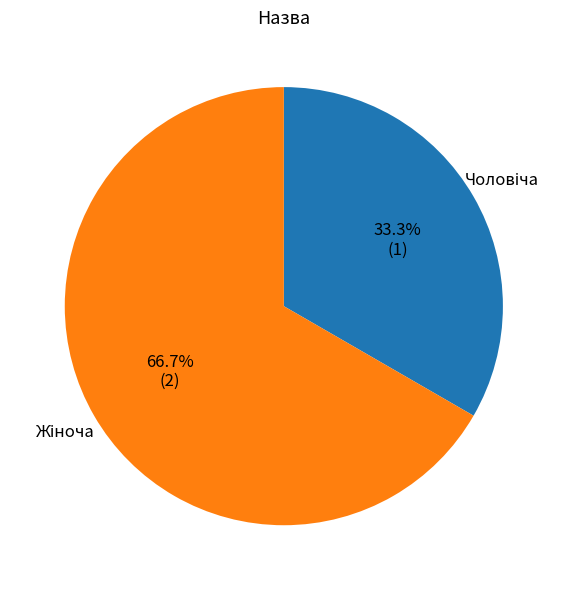

Is there a majority slice in this chart?

Yes